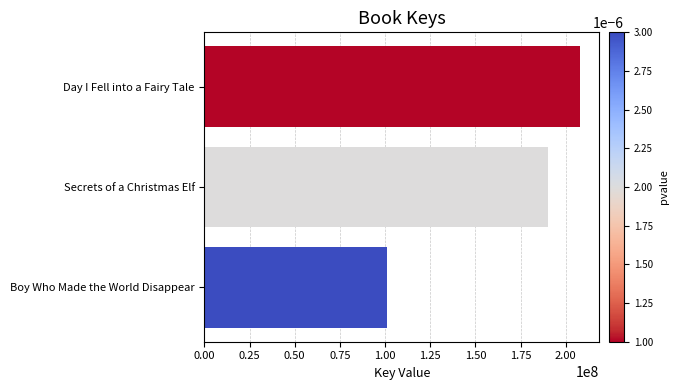

Between Day I Fell into a Fairy Tale and Secrets of a Christmas Elf, which is larger?

Day I Fell into a Fairy Tale